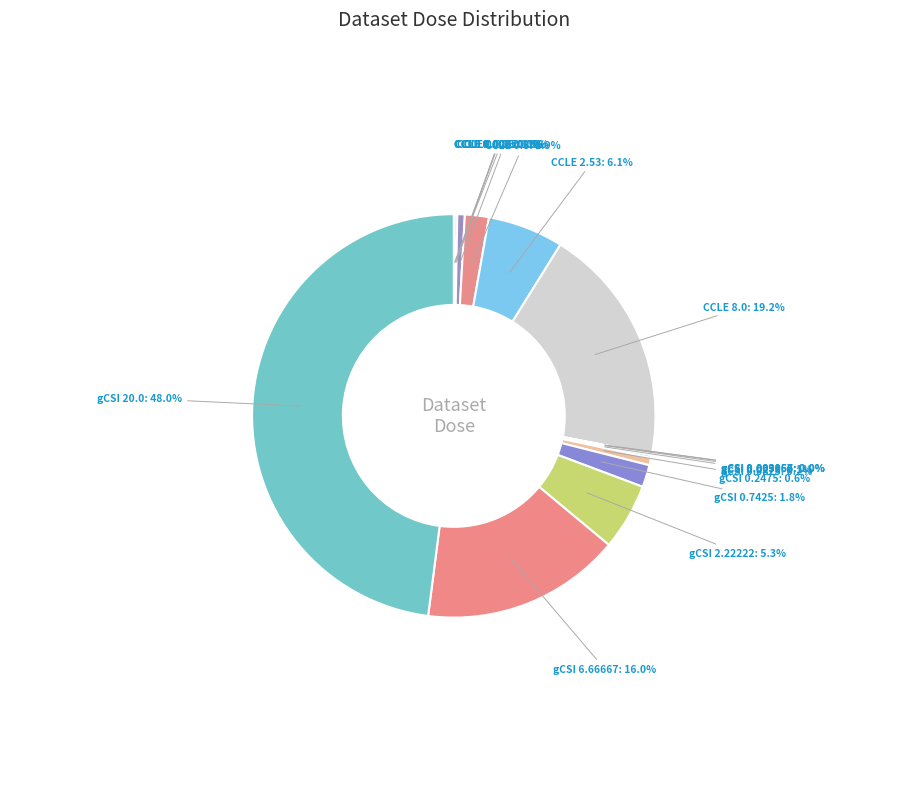

Which has a higher value, gCSI 0.7425 or CCLE 8.0?

CCLE 8.0